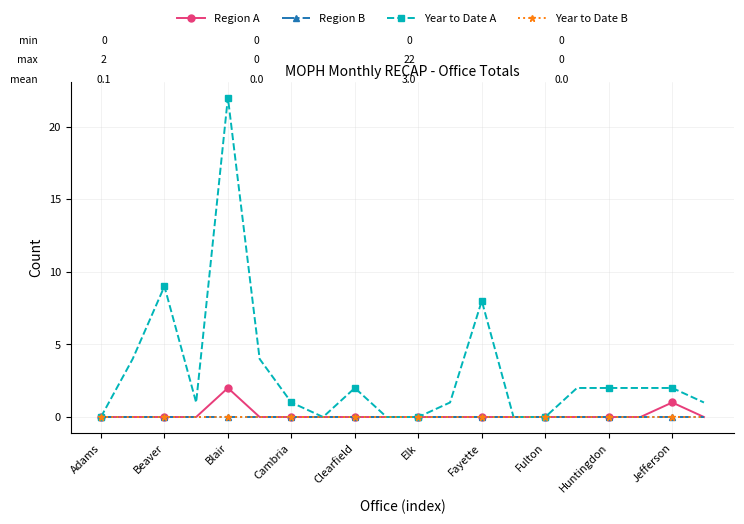

Where is Region B nearest to the value 0?

Adams